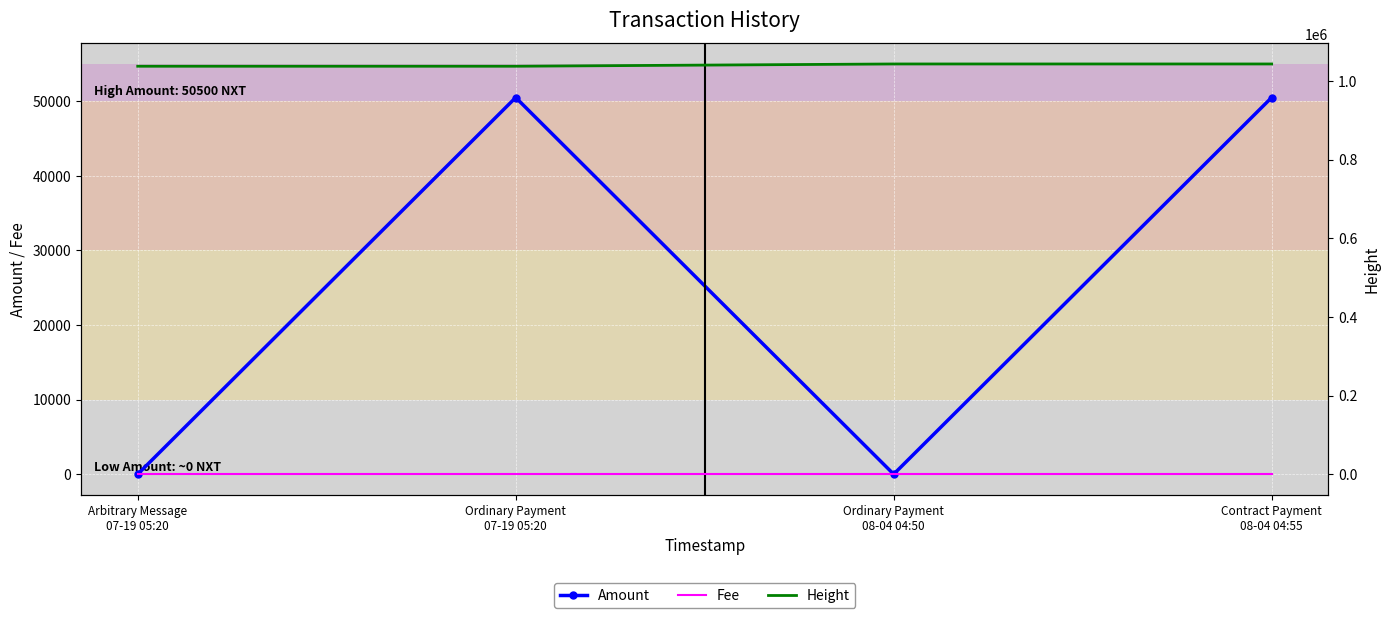

Which series has the widest spread of values?

Amount